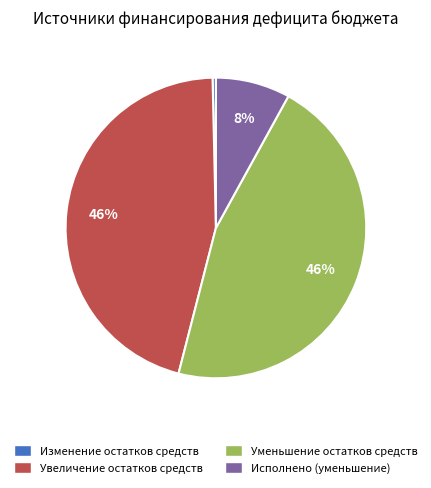

Which category has the smallest portion of the pie?

Изменение остатков средств